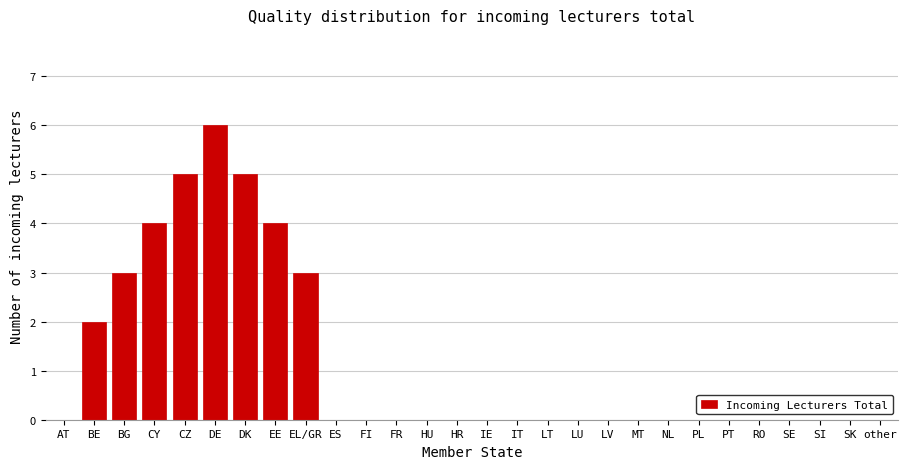

Reading left to right, transcribe all the data shown in this chart.

AT=0	BE=2	BG=3	CY=4	CZ=5	DE=6	DK=5	EE=4	EL/GR=3	ES=0	FI=0	FR=0	HU=0	HR=0	IE=0	IT=0	LT=0	LU=0	LV=0	MT=0	NL=0	PL=0	PT=0	RO=0	SE=0	SI=0	SK=0	other=0